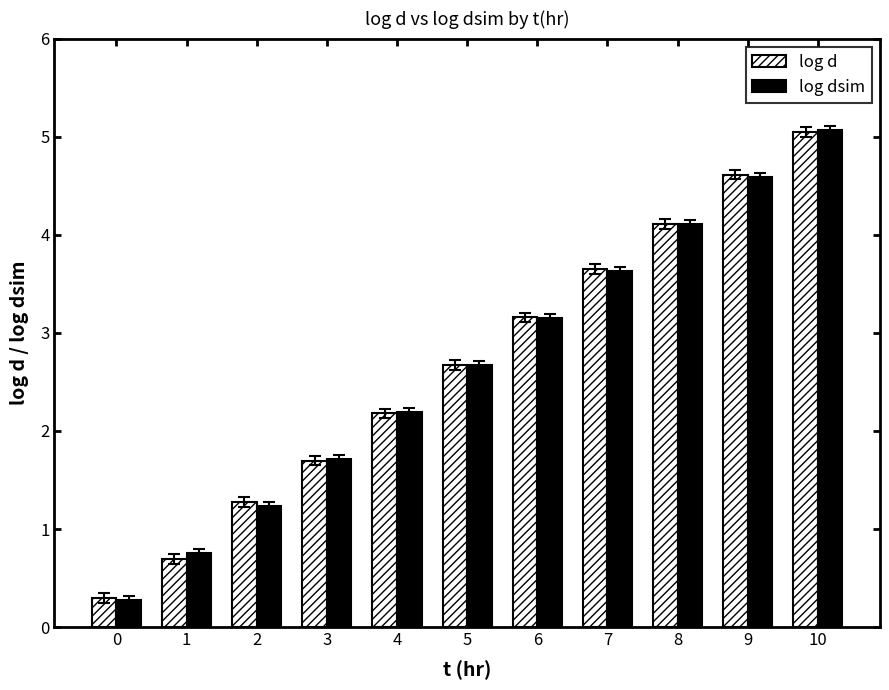

The value of log dsim at 0 is 0.3. True or false?

True